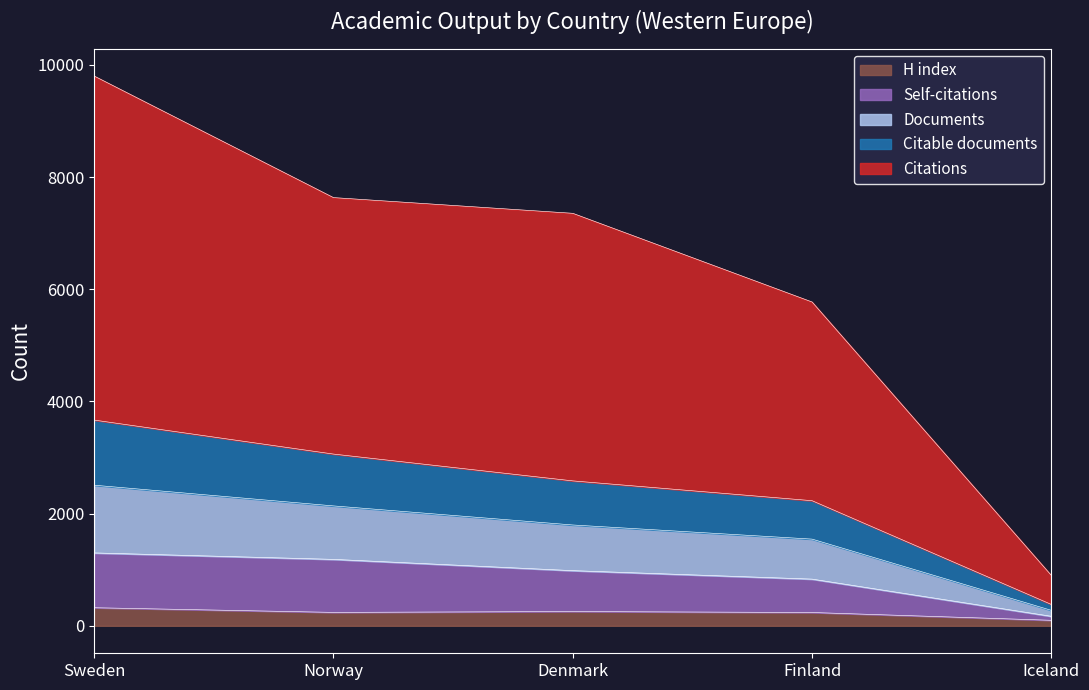

How many lines are shown in the chart?

5